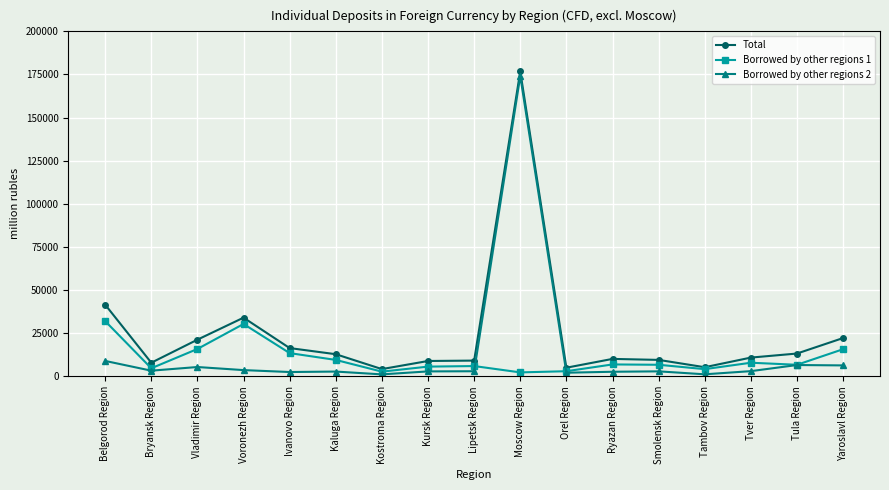

True or false: Borrowed by other regions 1 has a value of 4104 at Tambov Region.

True